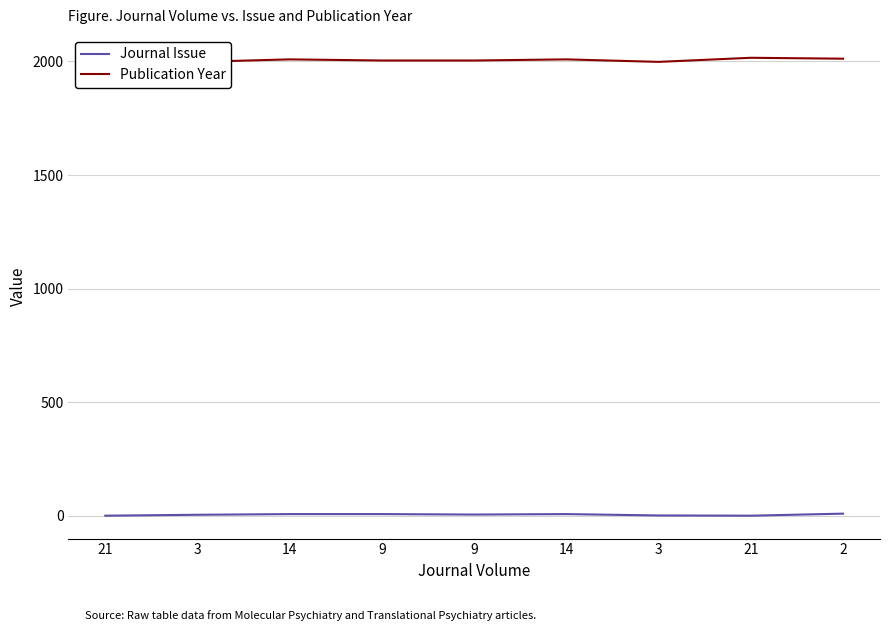

Which category has the lowest value in the Publication Year series?

3